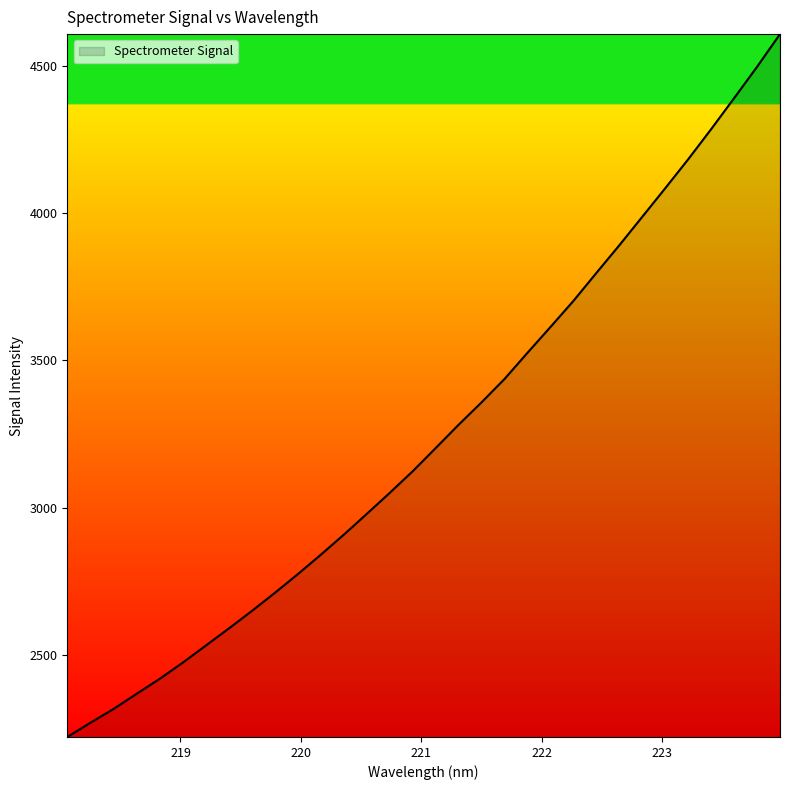

How many series are shown in this chart?

1